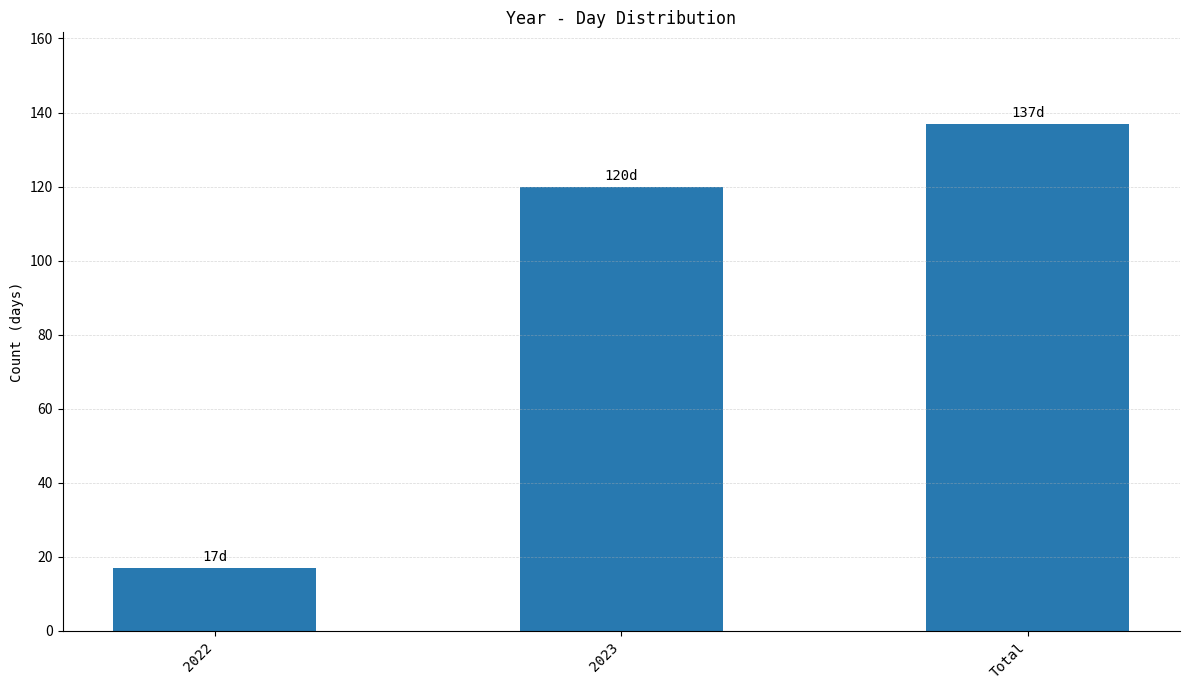

Which category has the highest value across all series?

Total